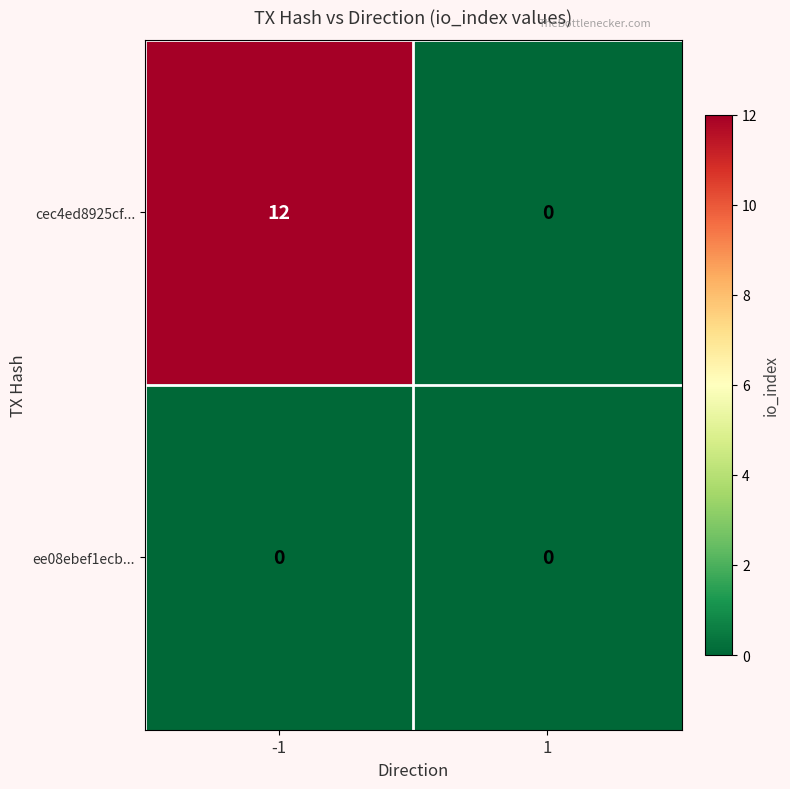

Which series has the widest spread of values?

cec4ed8925cf...